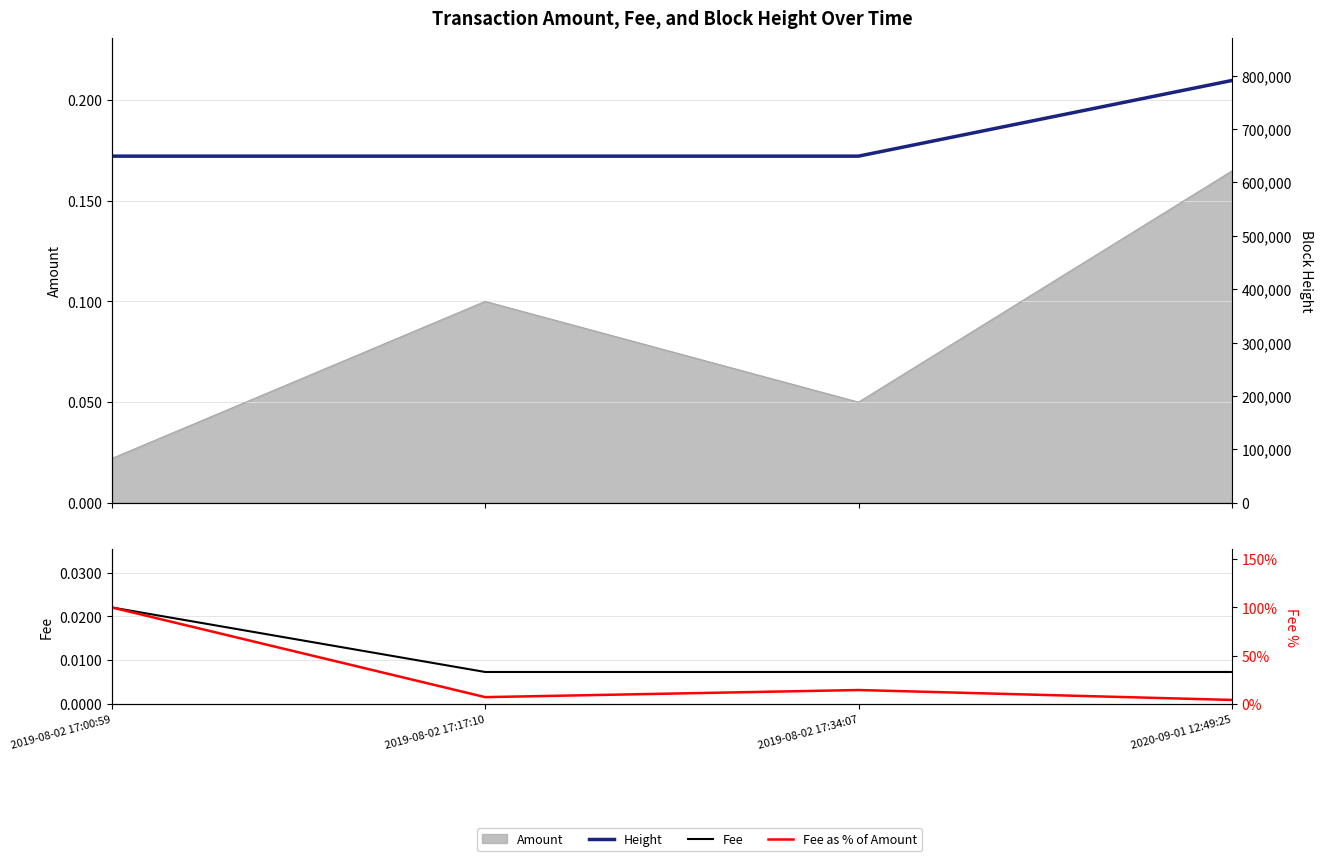

The value of Fee as % of Amount at 2019-08-02 17:34:07 is 3.5. True or false?

False